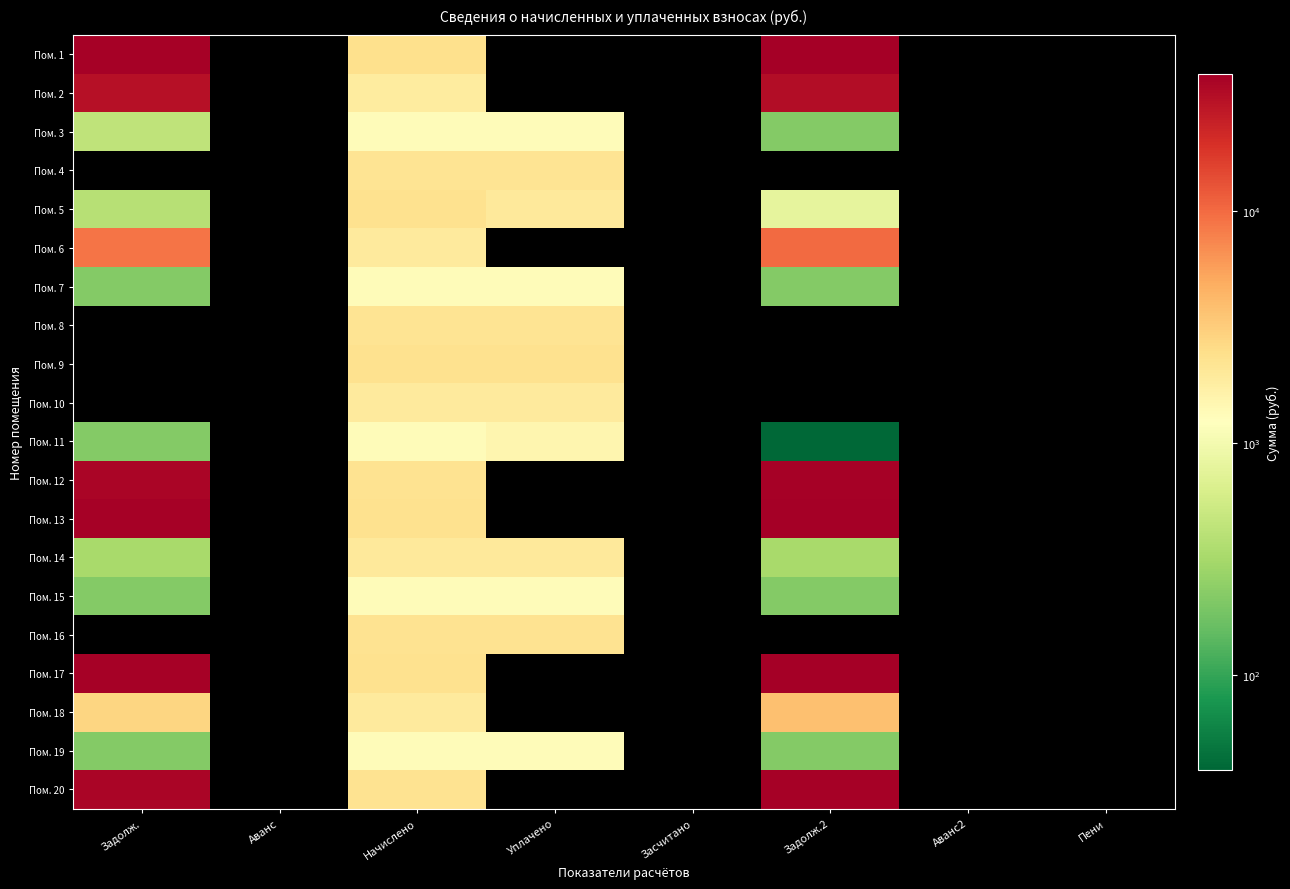

Reading left to right, list all the values displayed in this chart.

Пом. 1: Задолж.=37269.4	Аванс=0.0	Начислено=2360.0	Уплачено=0.0	Засчитано=0.0	Задолж.2=38449.4	Аванс2=0.0	Пени=0.0
Пом. 2: Задолж.=30012.2	Аванс=0.0	Начислено=1893.8	Уплачено=0.0	Засчитано=0.0	Задолж.2=31479.6	Аванс2=0.0	Пени=0.0
Пом. 3: Задолж.=435.8	Аванс=0.0	Начислено=1307.5	Уплачено=1307.4	Засчитано=0.0	Задолж.2=217.7	Аванс2=0.0	Пени=0.0
Пом. 4: Задолж.=0.0	Аванс=0.0	Начислено=2232.5	Уплачено=2232.5	Засчитано=0.0	Задолж.2=0.0	Аванс2=0.0	Пени=0.0
Пом. 5: Задолж.=391.5	Аванс=0.0	Начислено=2349.1	Уплачено=1956.7	Засчитано=0.0	Задолж.2=783.0	Аванс2=0.0	Пени=0.0
Пом. 6: Задолж.=8908.3	Аванс=0.0	Начислено=1919.3	Уплачено=0.0	Засчитано=0.0	Задолж.2=10046.2	Аванс2=0.0	Пени=0.0
Пом. 7: Задолж.=217.3	Аванс=0.0	Начислено=1303.9	Уплачено=1303.9	Засчитано=0.0	Задолж.2=217.3	Аванс2=0.0	Пени=0.0
Пом. 8: Задолж.=0.0	Аванс=0.0	Начислено=2203.4	Уплачено=2203.4	Засчитано=0.0	Задолж.2=0.0	Аванс2=0.0	Пени=0.0
Пом. 9: Задолж.=0.0	Аванс=0.0	Начислено=2349.1	Уплачено=2349.1	Засчитано=0.0	Задолж.2=0.0	Аванс2=0.0	Пени=0.0
Пом. 10: Задолж.=0.0	Аванс=0.0	Начислено=1919.3	Уплачено=1919.3	Засчитано=0.0	Задолж.2=0.0	Аванс2=0.0	Пени=0.0
Пом. 11: Задолж.=217.3	Аванс=0.0	Начислено=1303.9	Уплачено=1520.5	Засчитано=0.0	Задолж.2=0.7	Аванс2=0.0	Пени=0.0
Пом. 12: Задолж.=35495.6	Аванс=0.0	Начислено=2239.9	Уплачено=0.0	Засчитано=0.0	Задолж.2=37231.1	Аванс2=0.0	Пени=0.0
Пом. 13: Задолж.=37227.0	Аванс=0.0	Начислено=2349.1	Уплачено=0.0	Засчитано=0.0	Задолж.2=39047.2	Аванс2=0.0	Пени=0.0
Пом. 14: Задолж.=328.4	Аванс=0.0	Начислено=1970.3	Уплачено=1970.3	Засчитано=0.0	Задолж.2=328.4	Аванс2=0.0	Пени=0.0
Пом. 15: Задолж.=217.3	Аванс=0.0	Начислено=1303.9	Уплачено=1303.9	Засчитано=0.0	Задолж.2=217.3	Аванс2=0.0	Пени=0.0
Пом. 16: Задолж.=0.0	Аванс=0.0	Начислено=2239.9	Уплачено=2239.9	Засчитано=0.0	Задолж.2=0.0	Аванс2=0.0	Пени=0.0
Пом. 17: Задолж.=37227.0	Аванс=0.0	Начислено=2349.1	Уплачено=0.0	Засчитано=0.0	Задолж.2=39047.2	Аванс2=0.0	Пени=0.0
Пом. 18: Задолж.=2776.2	Аванс=0.0	Начислено=1919.3	Уплачено=0.0	Засчитано=0.0	Задолж.2=3786.4	Аванс2=0.0	Пени=0.0
Пом. 19: Задолж.=217.3	Аванс=0.0	Начислено=1303.9	Уплачено=1304.0	Засчитано=0.0	Задолж.2=217.3	Аванс2=0.0	Пени=0.0
Пом. 20: Задолж.=35495.6	Аванс=0.0	Начислено=2239.9	Уплачено=0.0	Засчитано=0.0	Задолж.2=37231.1	Аванс2=0.0	Пени=0.0